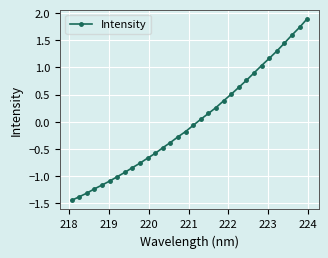

What is the difference between the maximum and minimum values?

3.3